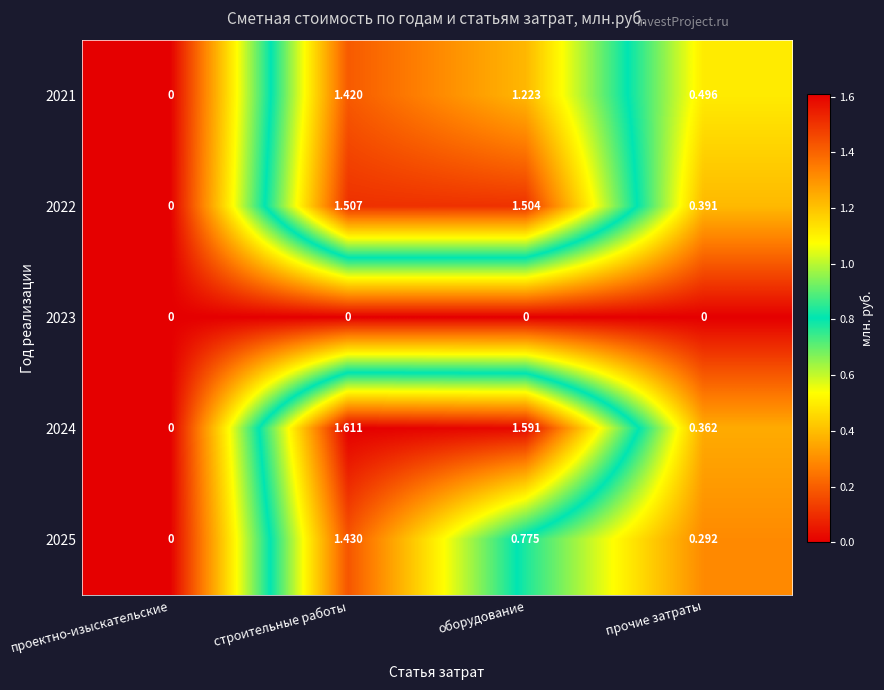

Which category has the highest value across all series?

строительные работы